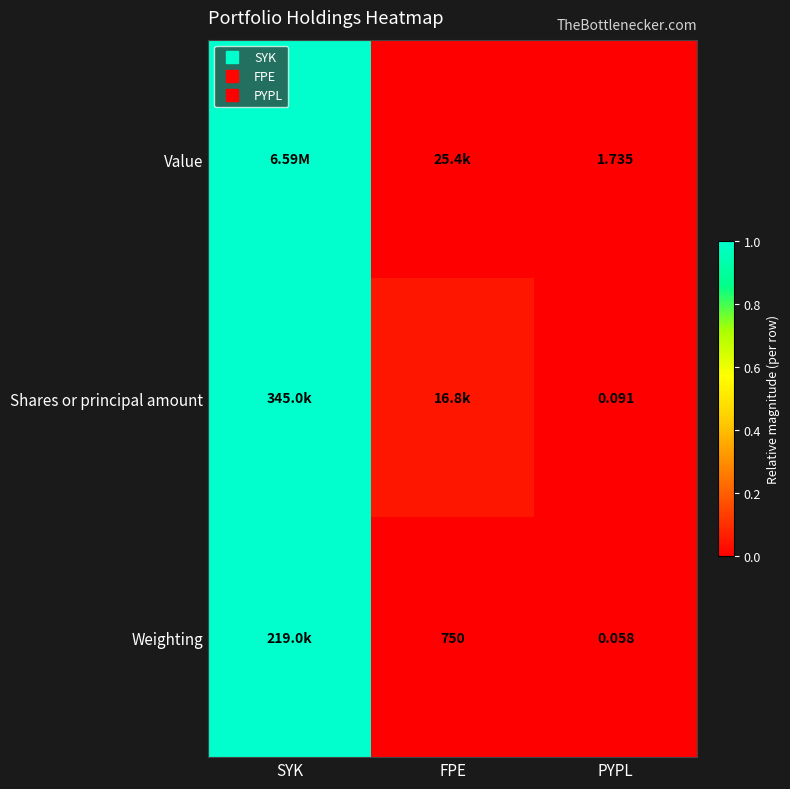

Which category has the highest value across all series?

SYK